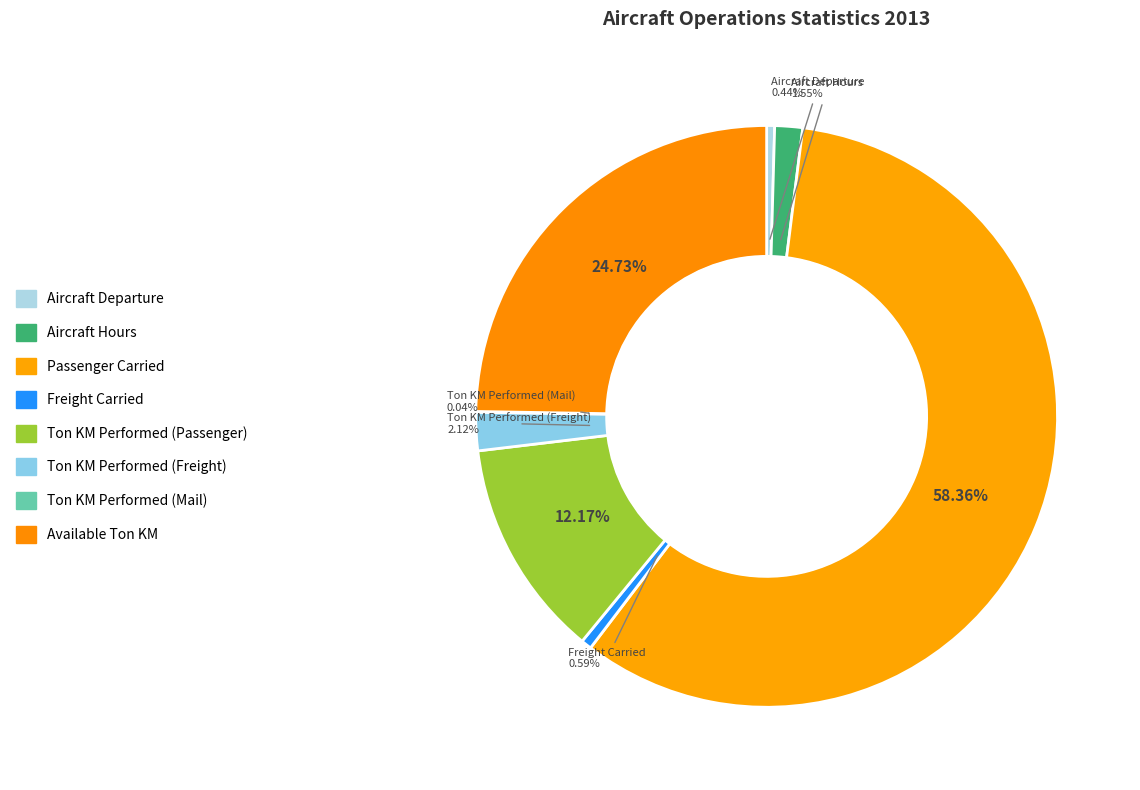

Which has a higher value, Ton KM Performed (Mail) or Aircraft Hours?

Aircraft Hours